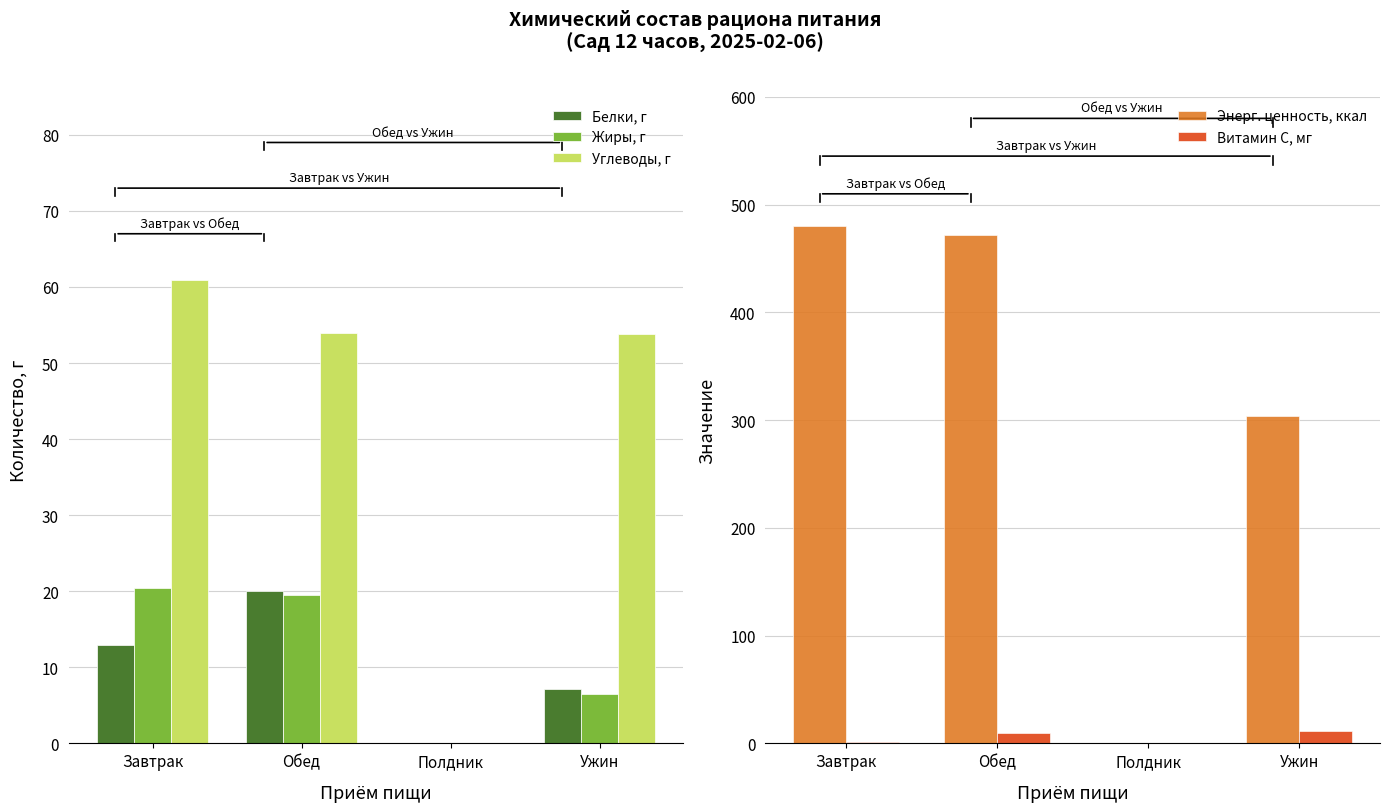

Which category has the highest value across all series?

Завтрак